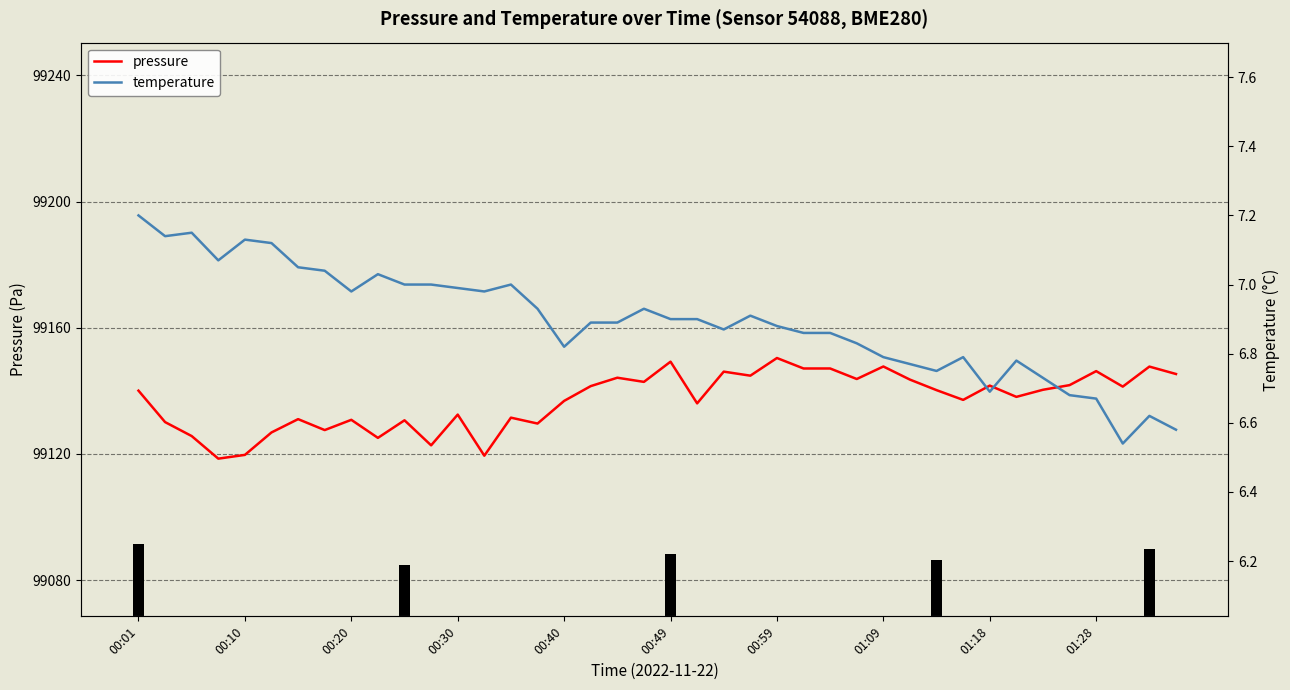

The pressure series shows 99119.7 at 00:10. True or false?

True